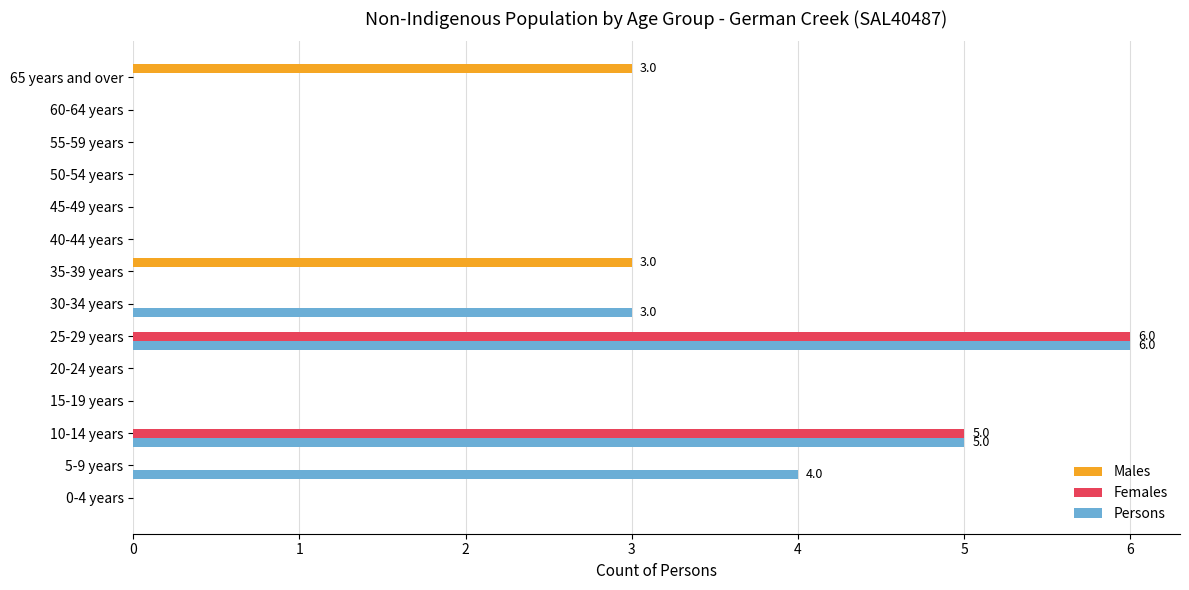

How many distinct data groups are displayed?

3